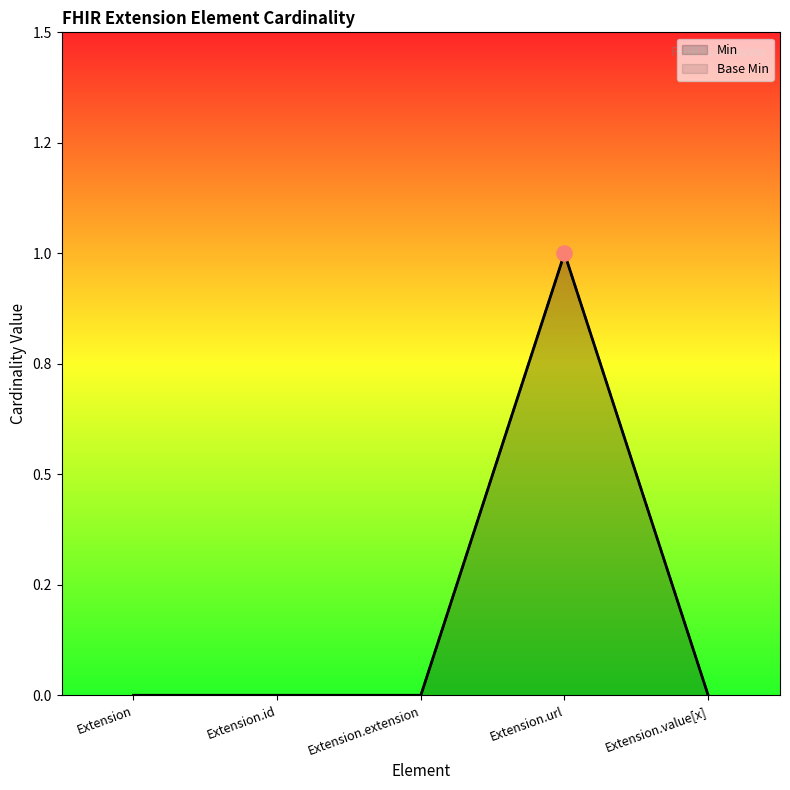

What are all the series names shown in the legend?

Min, Base Min